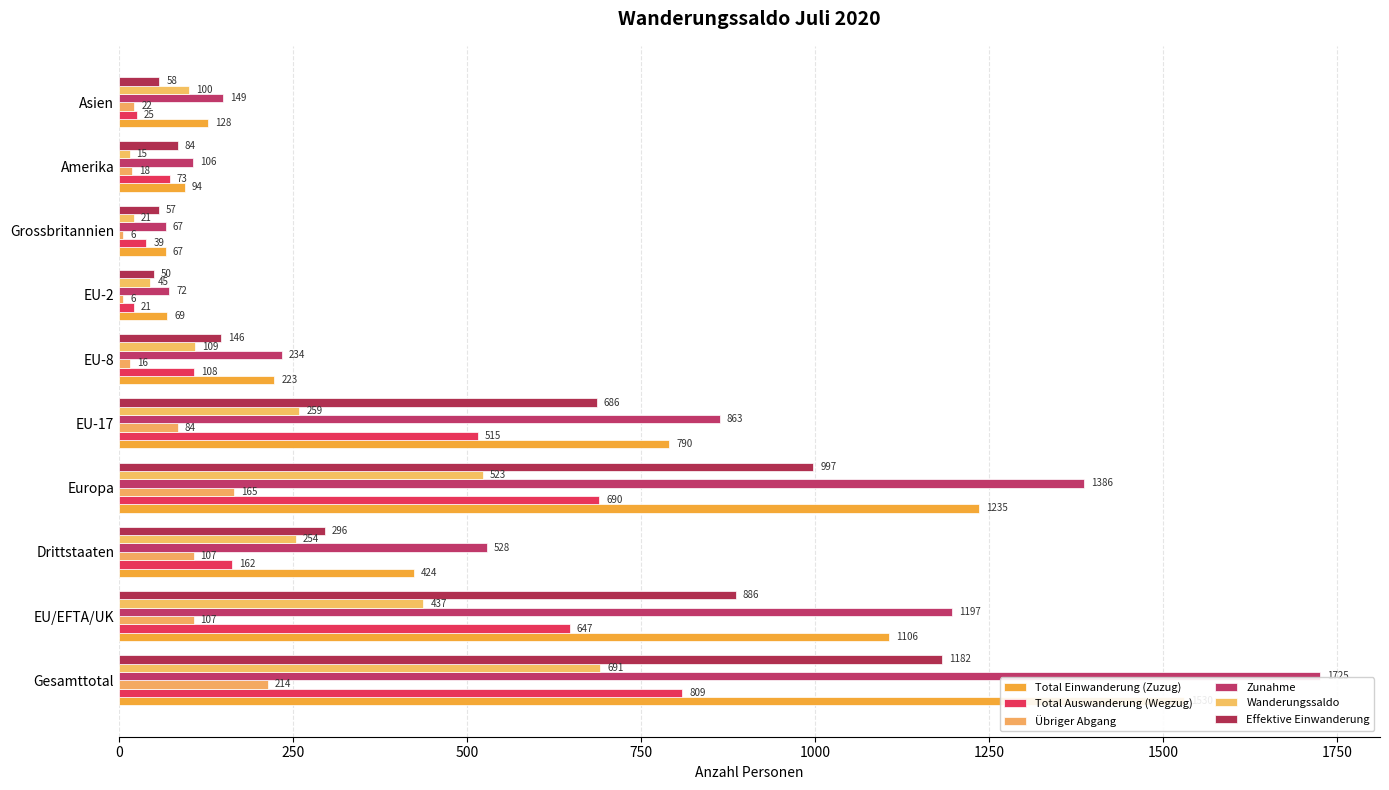

Is it true that Total Auswanderung (Wegzug) equals 28 at EU-2?

False